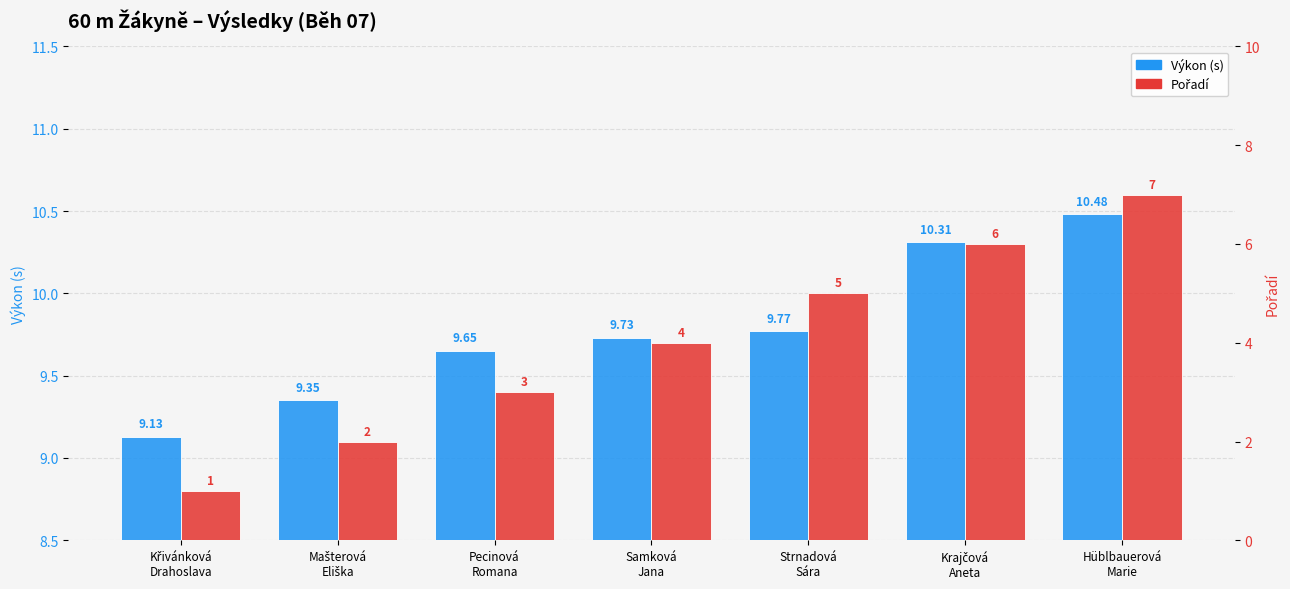

List the series in order of their overall mean, lowest first.

Pořadí, Výkon (s)